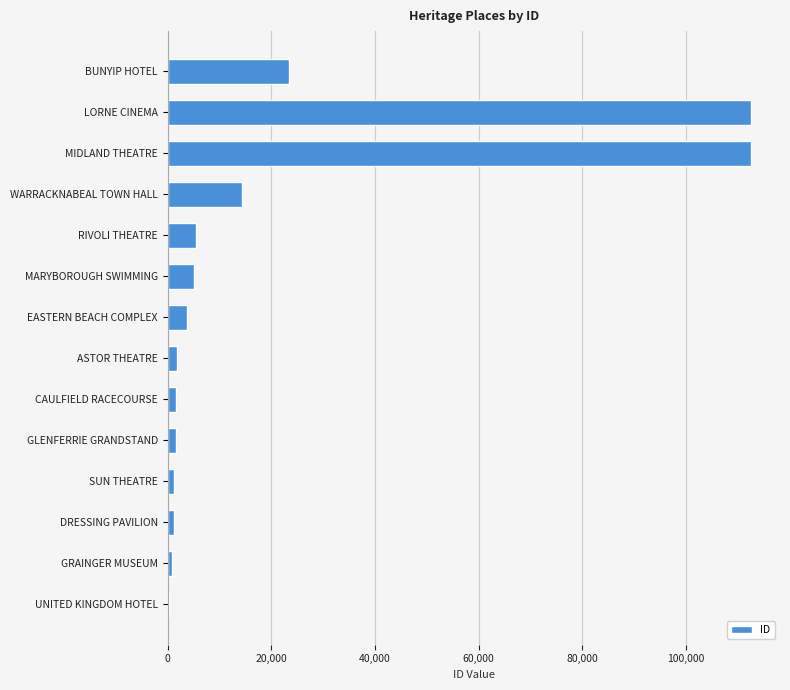

What is the maximum value shown in the chart?

112539